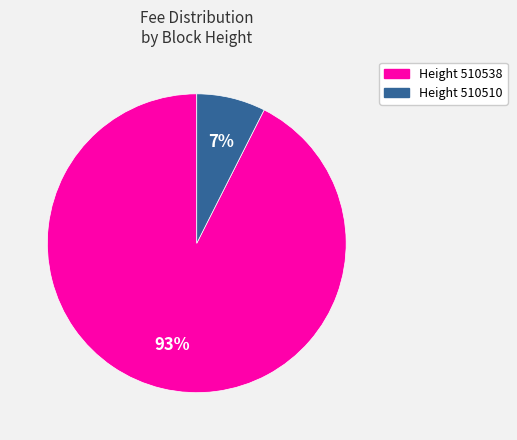

Is there a majority slice in this chart?

Yes